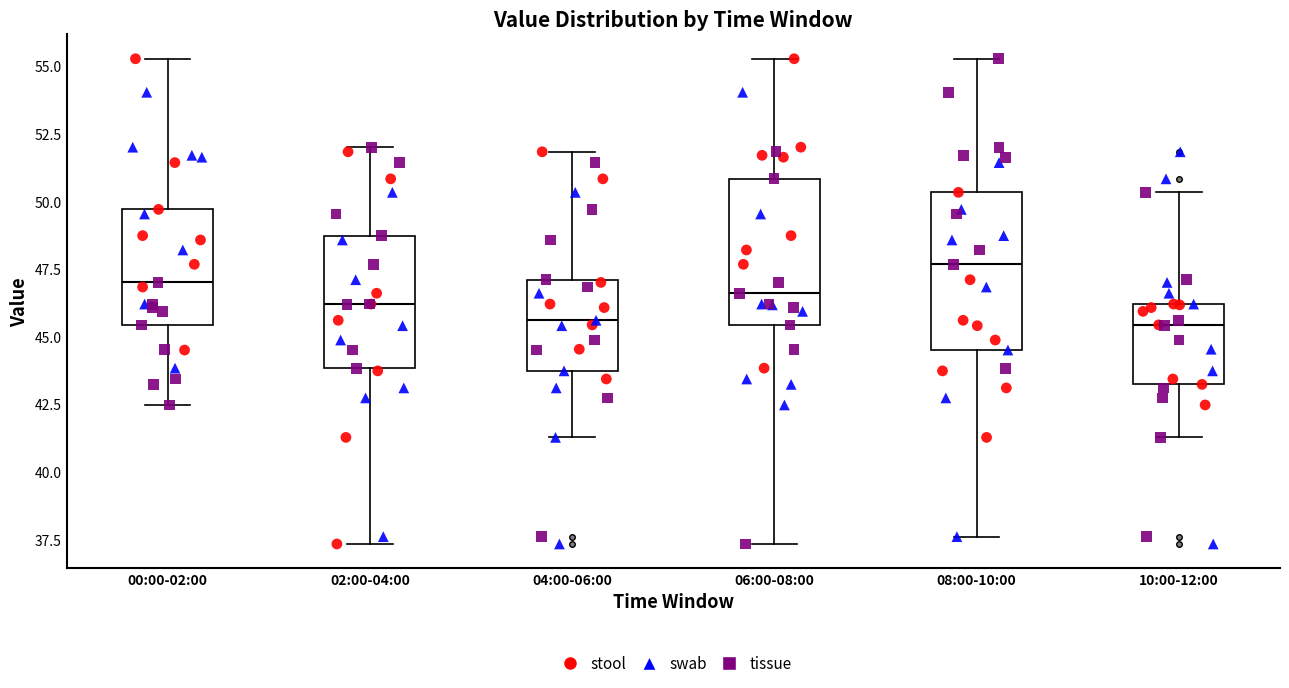

Where does the lower whisker of the box for 08:00-10:00 end on the y-axis? The values are not printed on the chart, so give them approximately, as read against the axis.

37.5